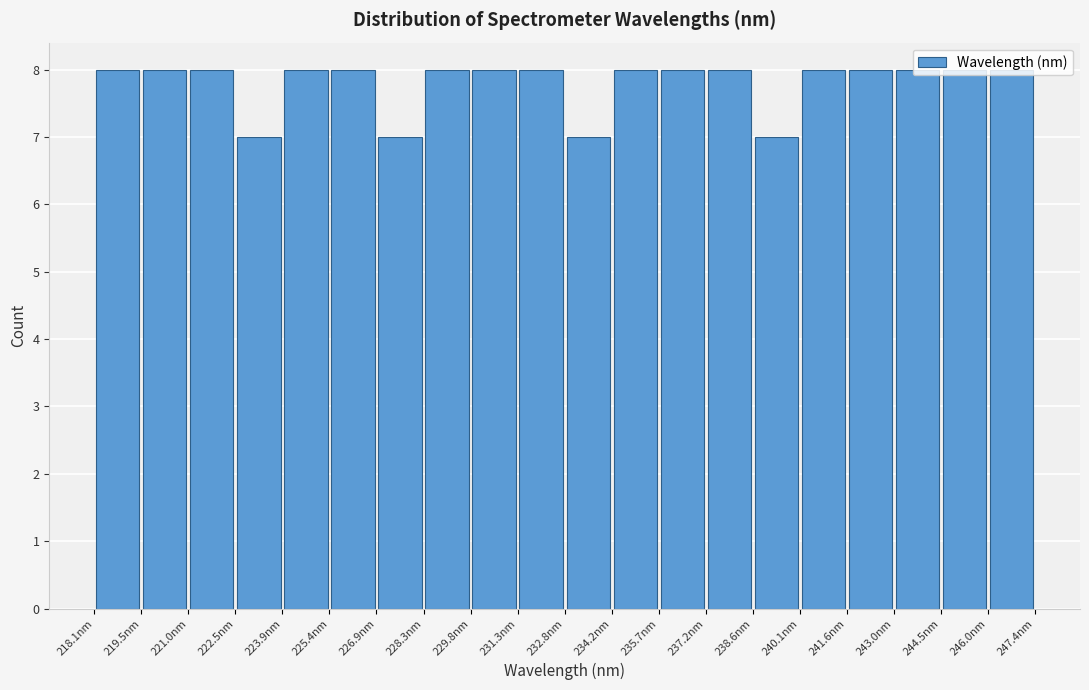

Reading left to right, transcribe this chart: for each bar, give the range it covers on the x-axis and its height. Neither the bar edges nor the heights are printed on the chart, so give them approximately, as read against the axes.

218.0 to 219.6: 8
219.6 to 221.0: 8
221.0 to 222.4: 8
222.4 to 224.0: 7
224.0 to 225.4: 8
225.4 to 226.8: 8
226.8 to 228.4: 7
228.4 to 229.8: 8
229.8 to 231.2: 8
231.2 to 232.8: 8
232.8 to 234.2: 7
234.2 to 235.6: 8
235.6 to 237.2: 8
237.2 to 238.6: 8
238.6 to 240.2: 7
240.2 to 241.6: 8
241.6 to 243.0: 8
243.0 to 244.6: 8
244.6 to 246.0: 8
246.0 to 247.4: 8